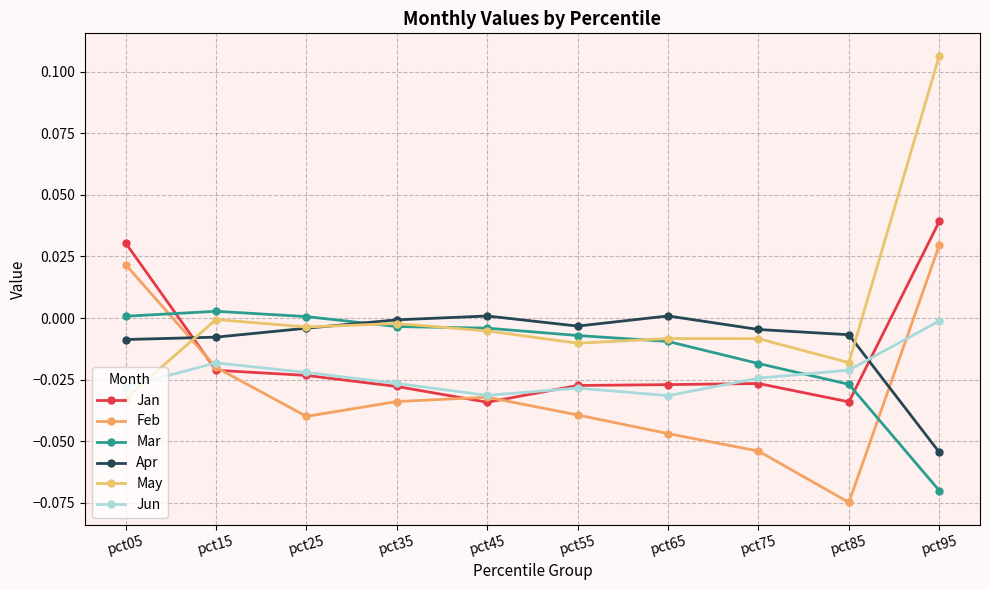

At which label is Mar closest to 0?

pct25